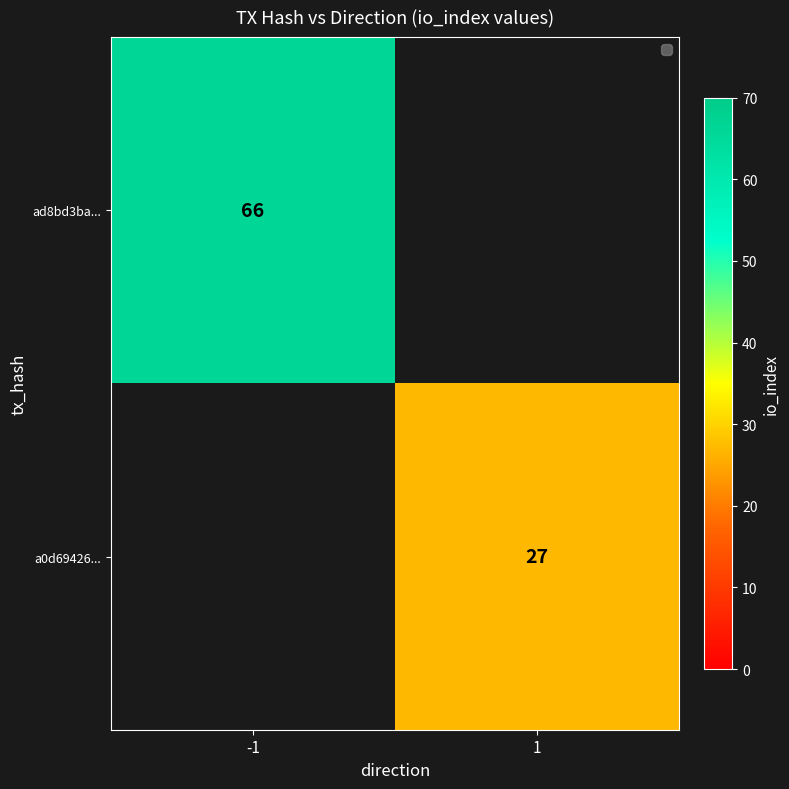

The value of ad8bd3ba... at -1 is 87. True or false?

False